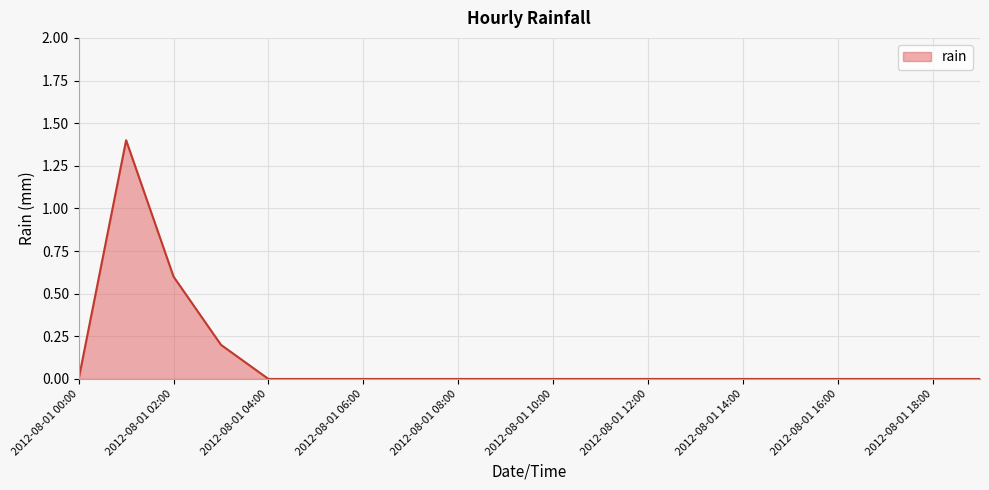

Count the values in the range 0 to 1.

19